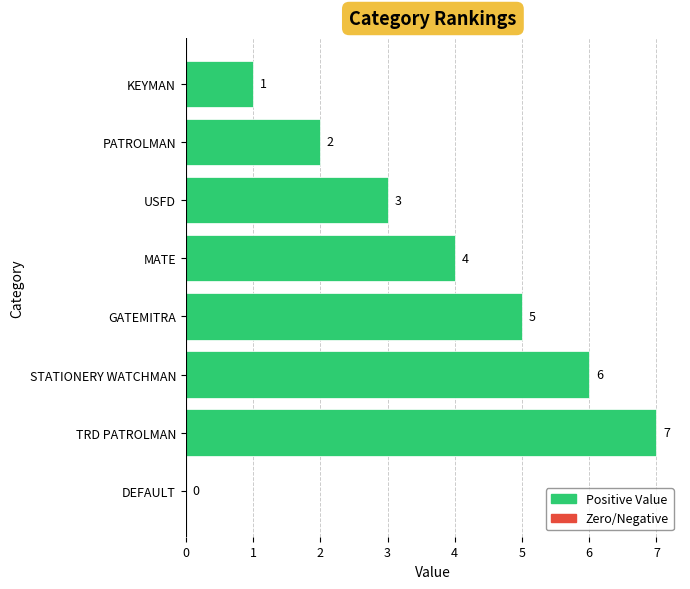

Is it true that the value at MATE is 4?

True